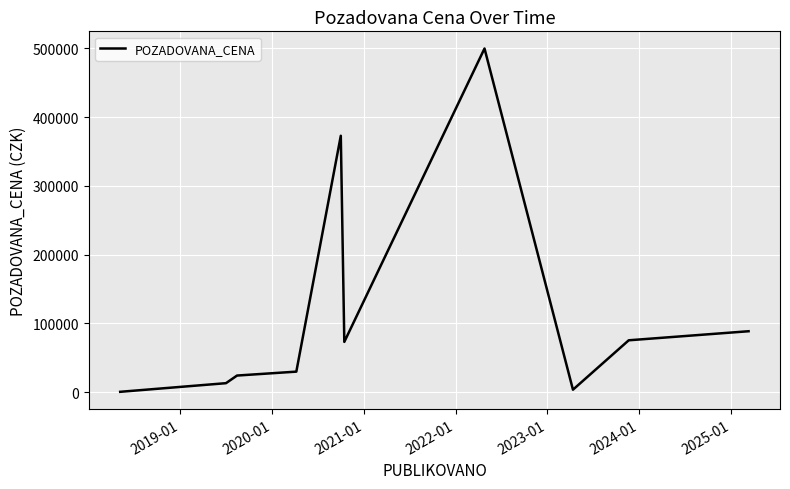

What is the difference between the maximum and minimum values?

499660